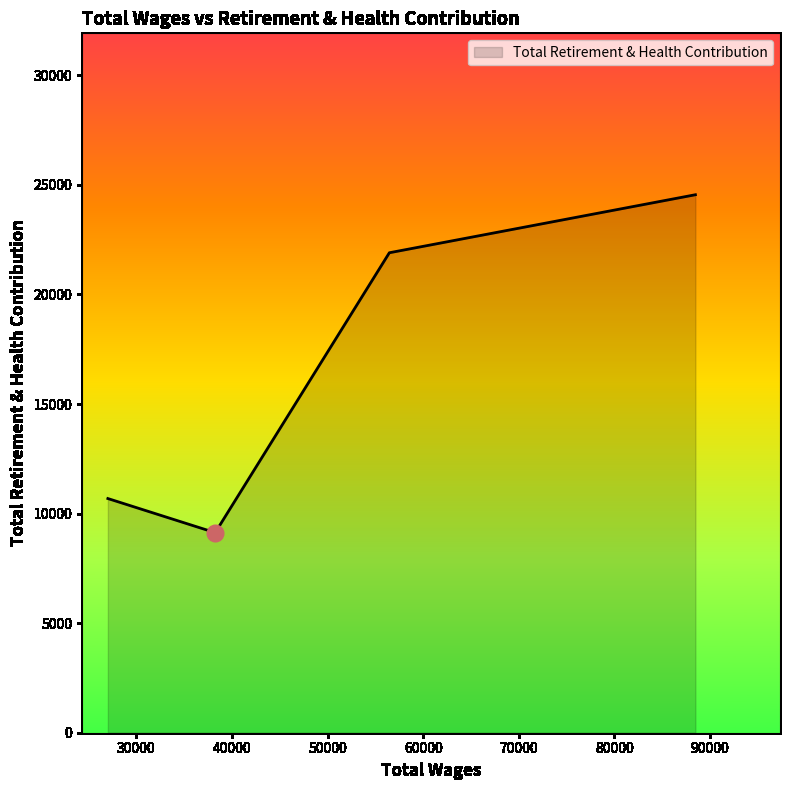

What is the greatest value displayed?

24551